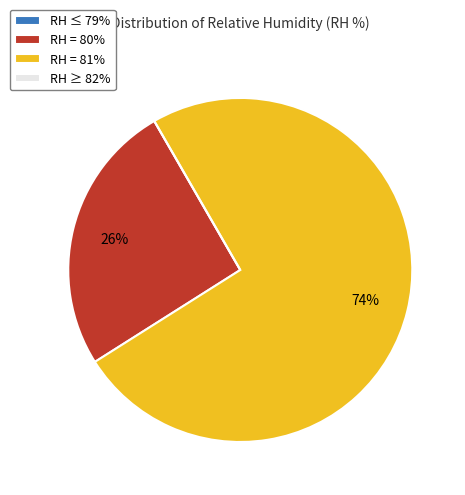

Which slice is the largest?

RH = 81%